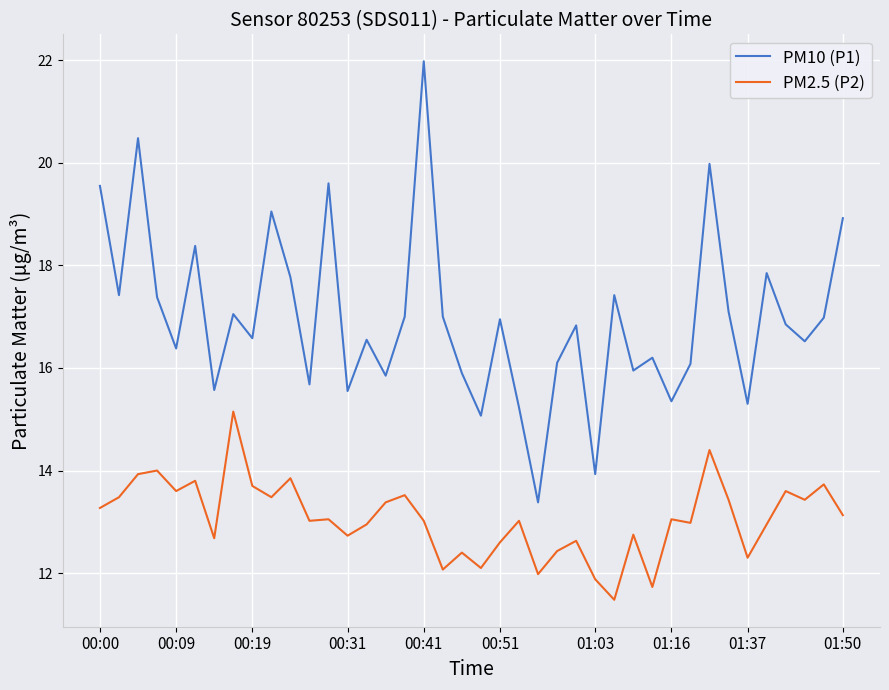

What is the difference between the maximum and minimum values in the PM2.5 (P2) series?

3.7